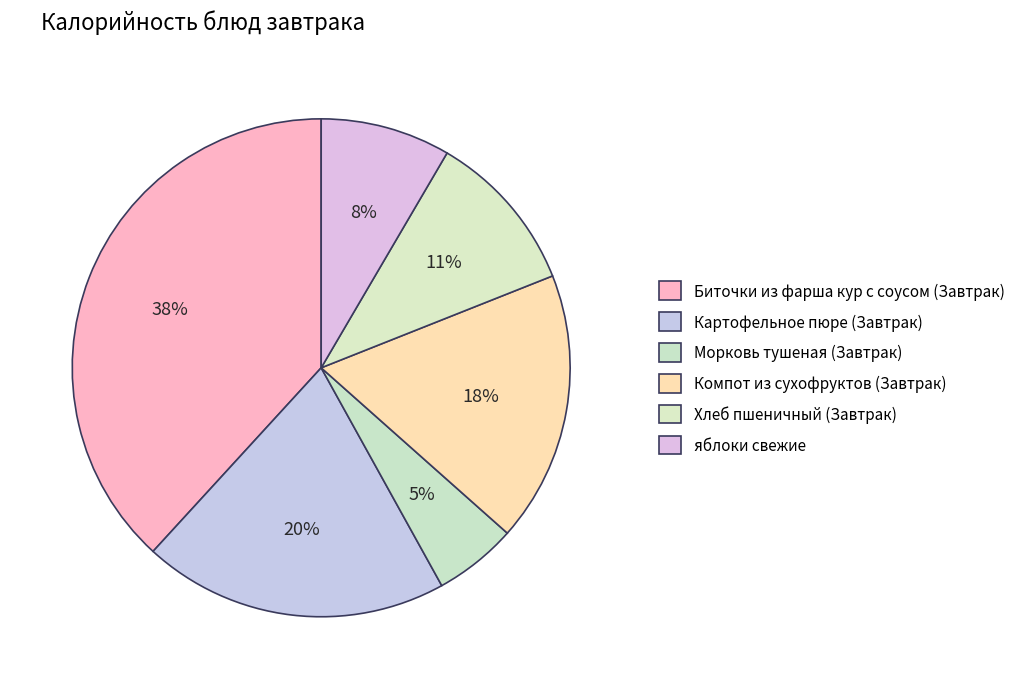

Is there any slice that represents more than half of the pie?

No